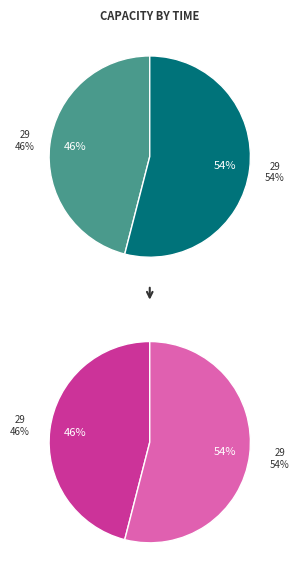

To the nearest percent, what portion does 2023-01-29T15:42:24.608Z represent?

54%